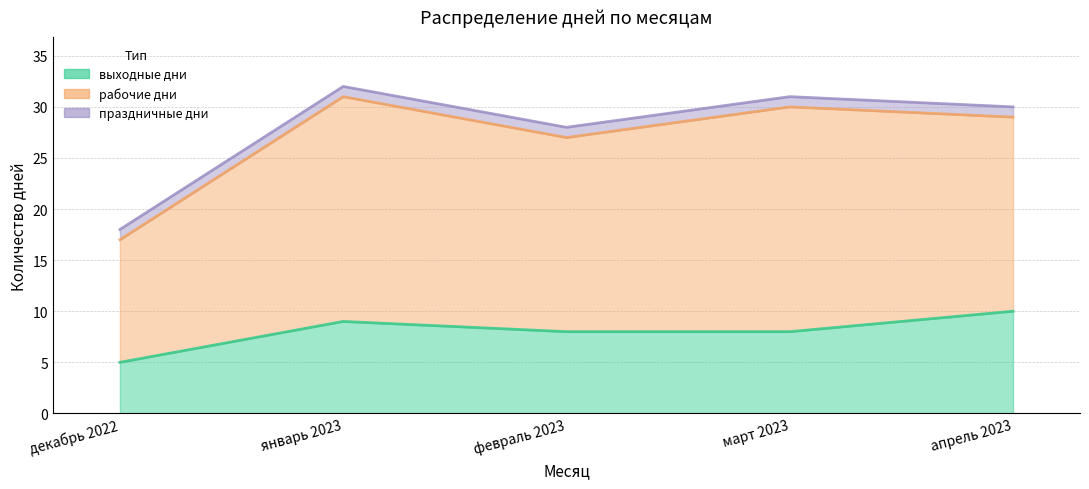

Rank the series at март 2023 from highest to lowest value.

рабочие дни, выходные дни, праздничные дни